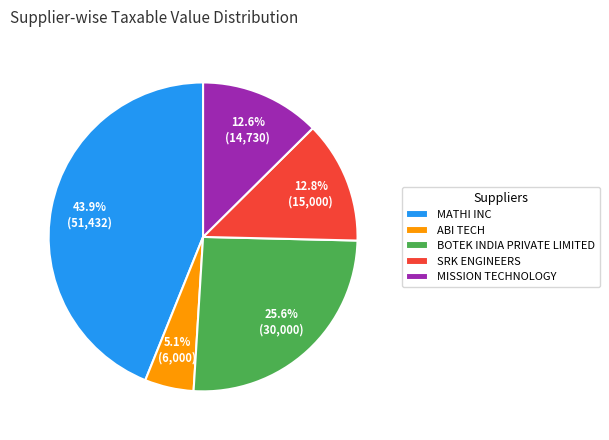

Combined, do BOTEK INDIA PRIVATE LIMITED and MATHI INC account for over 50%?

Yes